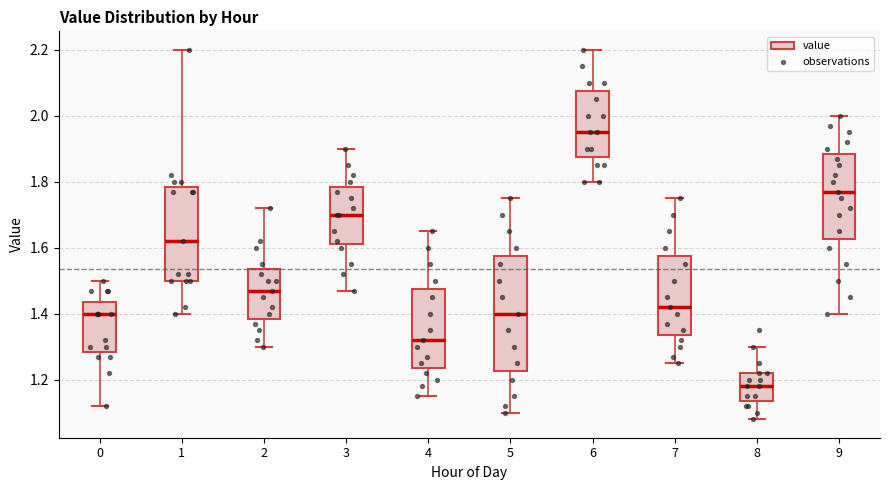

Which box has the highest median line?

6